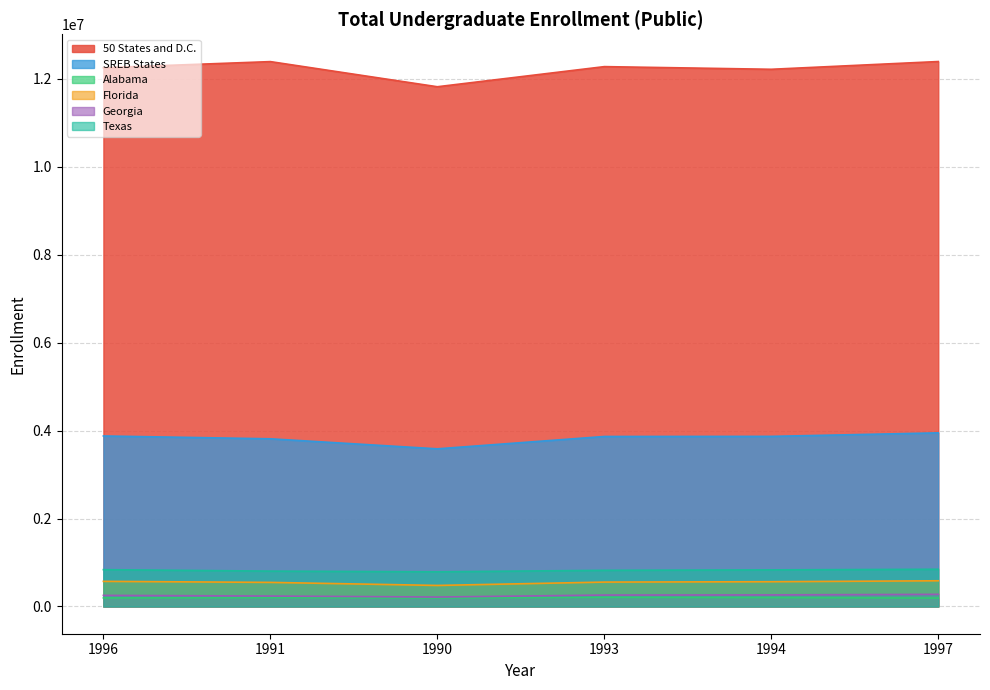

True or false: Alabama and Texas intersect in this chart.

False